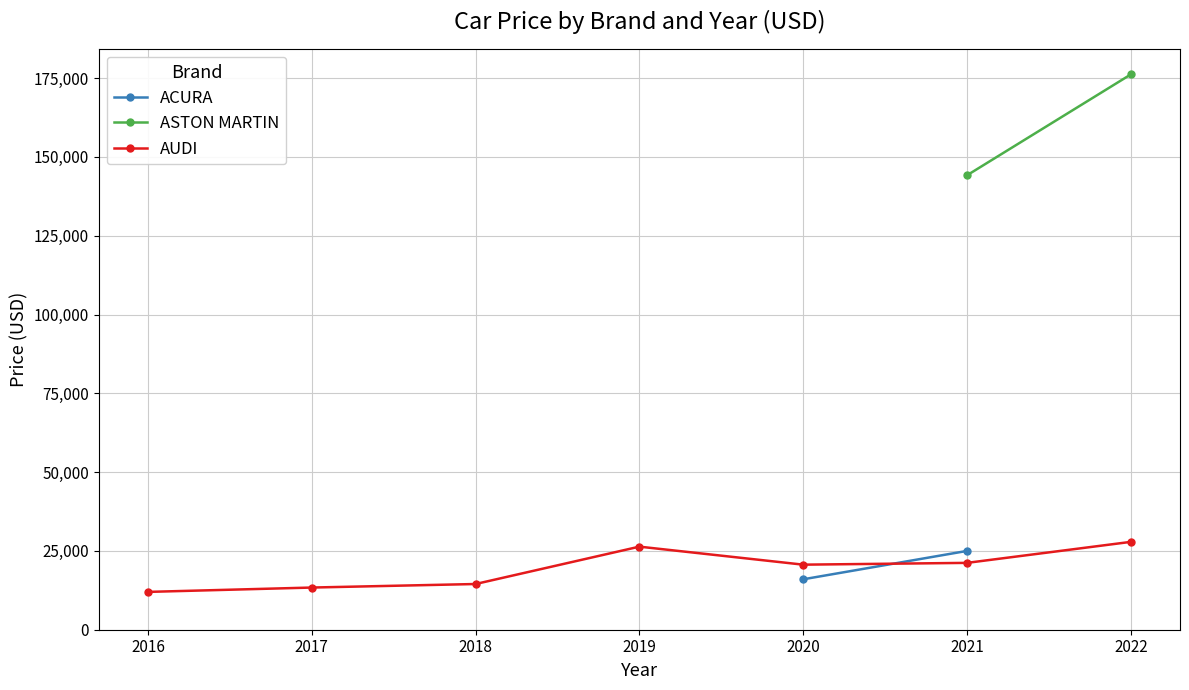

What is the lowest value of the ACURA series?

16000